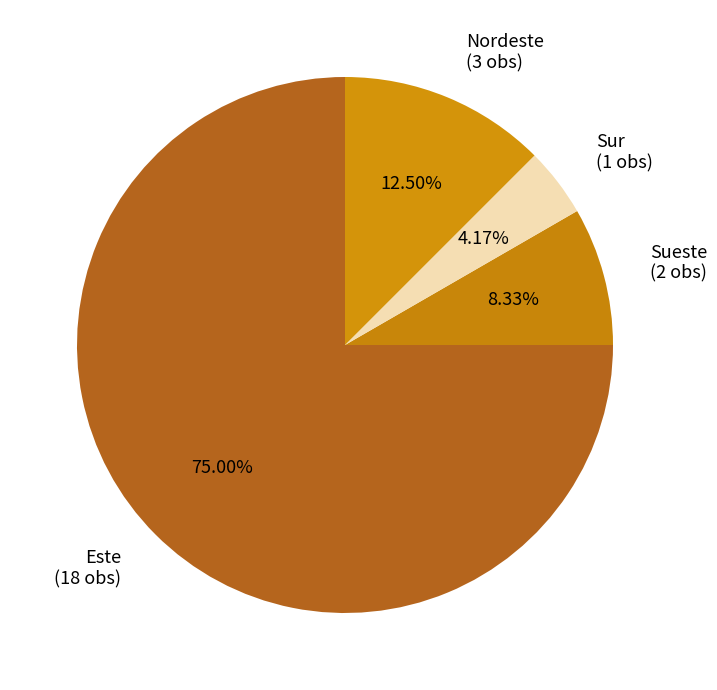

To the nearest percent, what is the difference between the largest and smallest slice percentages?

71%